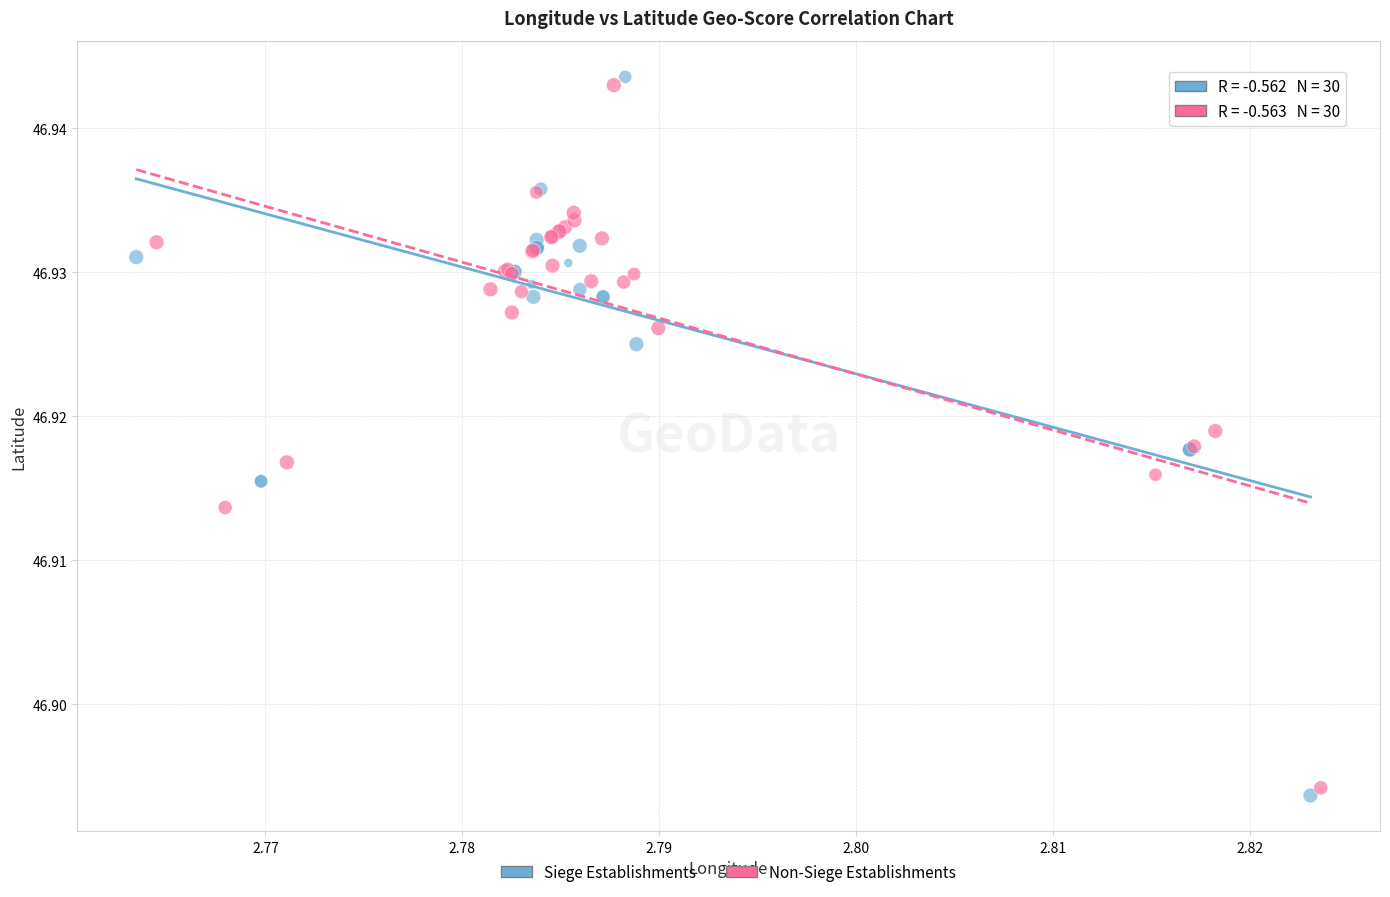

Which series contains the lowest Y value?

Siege Establishments